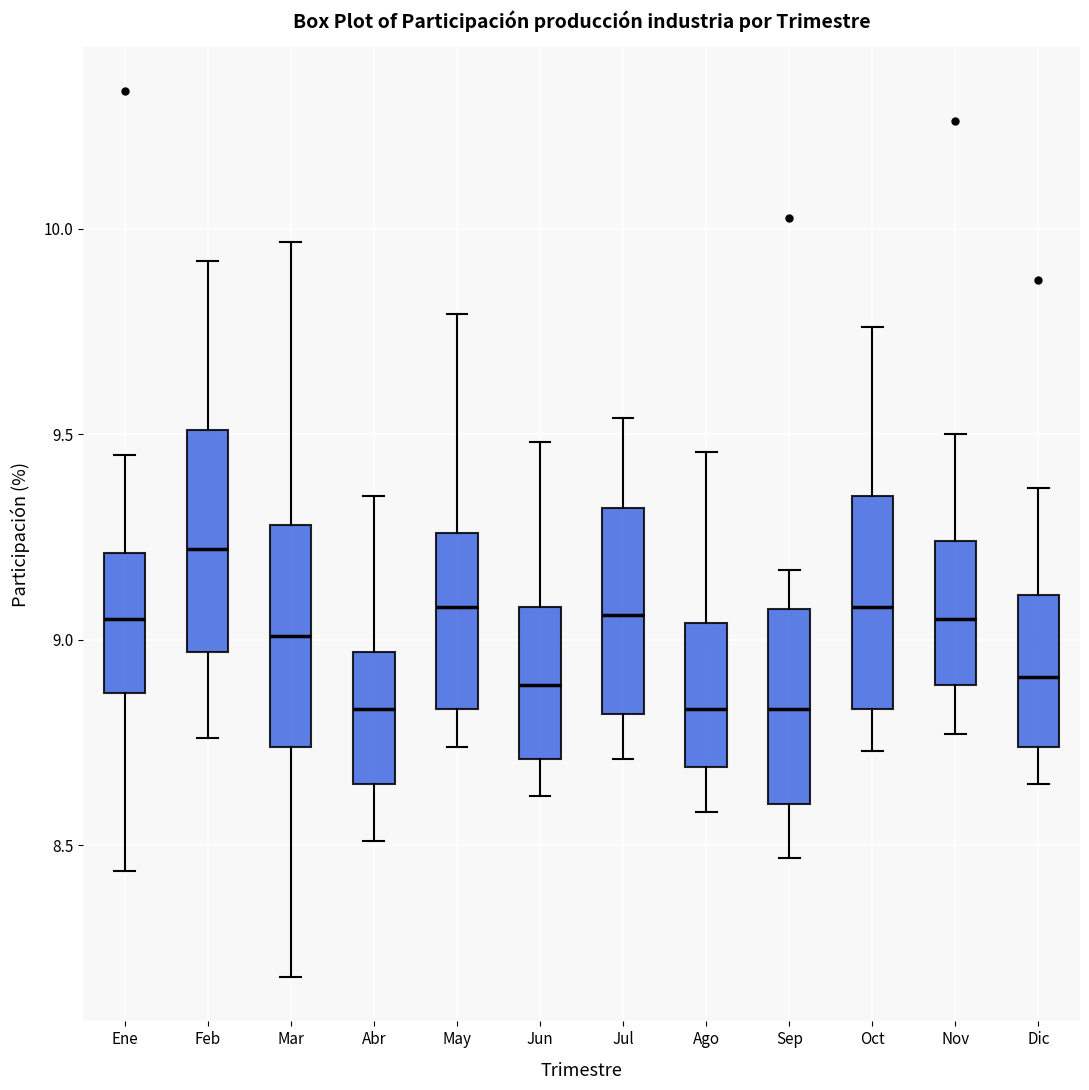

Reading left to right, transcribe this box plot: for each box, give where its median line is, the range the box spans, and where its two whiskers end, as read against the y-axis. The values are not printed on the chart, so give them approximately, as read against the axis.

Ene: median 9.05, box 8.85 to 9.20, whiskers 8.45 to 9.45
Feb: median 9.20, box 8.95 to 9.50, whiskers 8.75 to 9.90
Mar: median 9.00, box 8.75 to 9.30, whiskers 8.20 to 9.95
Abr: median 8.85, box 8.65 to 8.95, whiskers 8.50 to 9.35
May: median 9.10, box 8.85 to 9.25, whiskers 8.75 to 9.80
Jun: median 8.90, box 8.70 to 9.10, whiskers 8.60 to 9.50
Jul: median 9.05, box 8.80 to 9.30, whiskers 8.70 to 9.55
Ago: median 8.85, box 8.70 to 9.05, whiskers 8.60 to 9.45
Sep: median 8.85, box 8.60 to 9.05, whiskers 8.45 to 9.15
Oct: median 9.10, box 8.85 to 9.35, whiskers 8.75 to 9.75
Nov: median 9.05, box 8.90 to 9.25, whiskers 8.75 to 9.50
Dic: median 8.90, box 8.75 to 9.10, whiskers 8.65 to 9.35